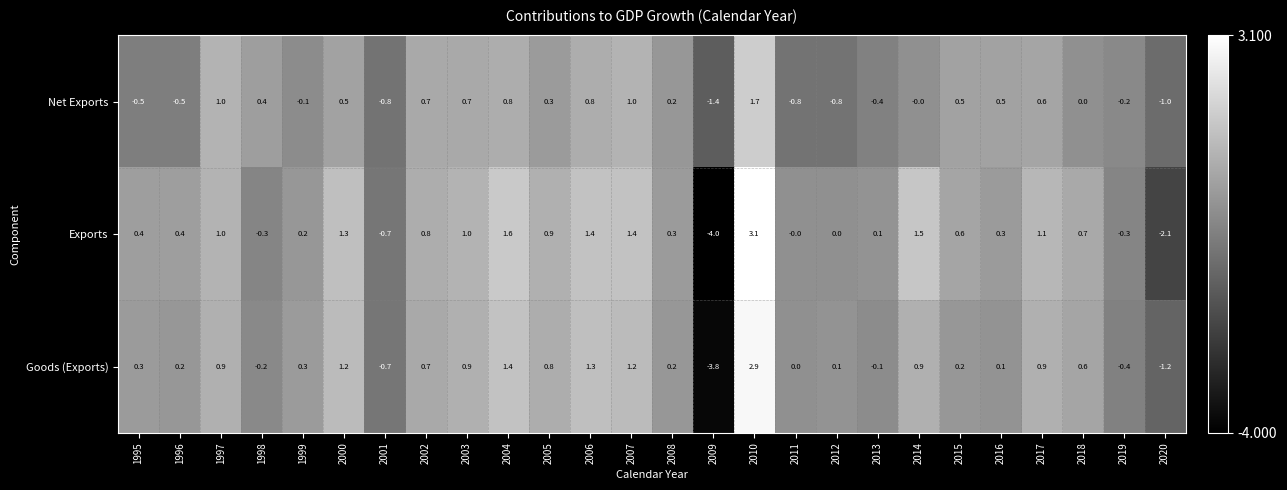

At which label does Net Exports reach its peak?

2010